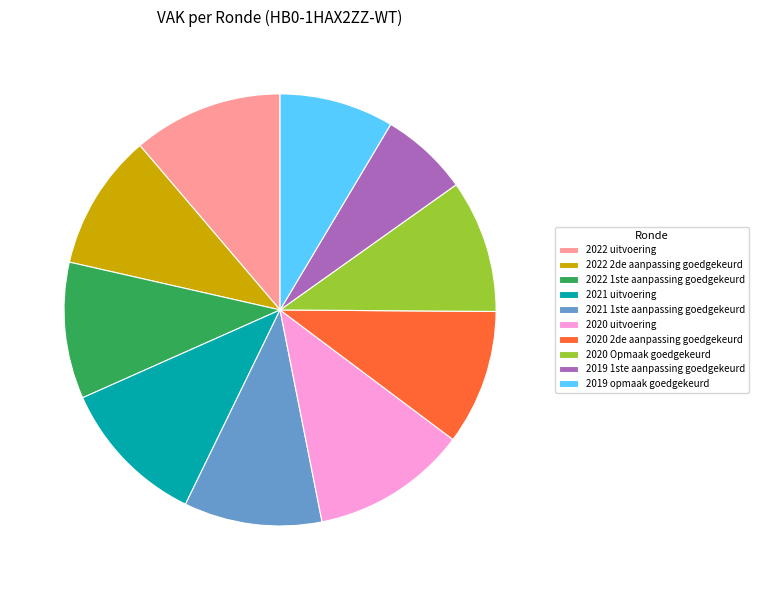

Combined, do 2021 uitvoering and 2019 opmaak goedgekeurd account for over 50%?

No